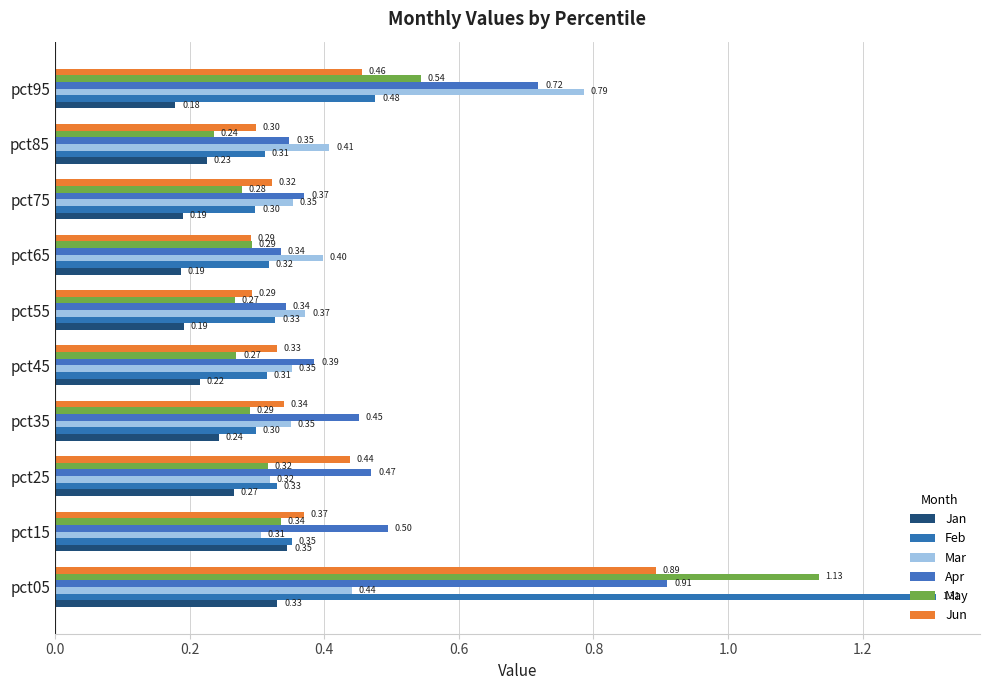

What is the difference between the maximum and second lowest values in the Apr series?

0.6